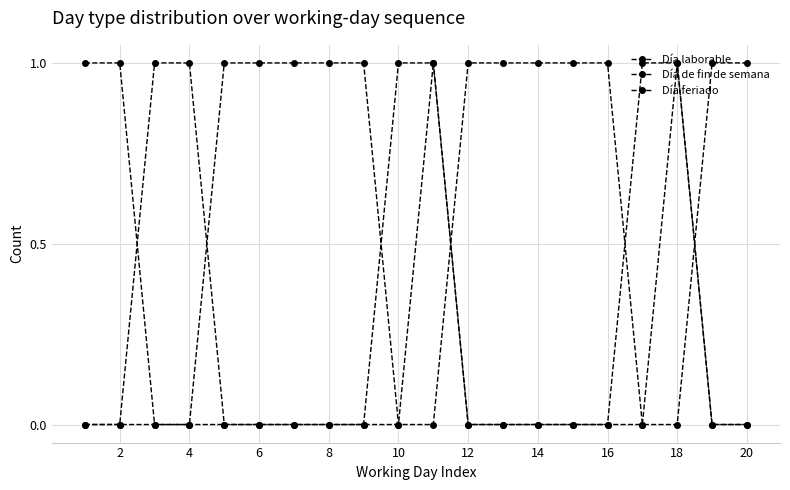

Count the number of categories in the chart.

20